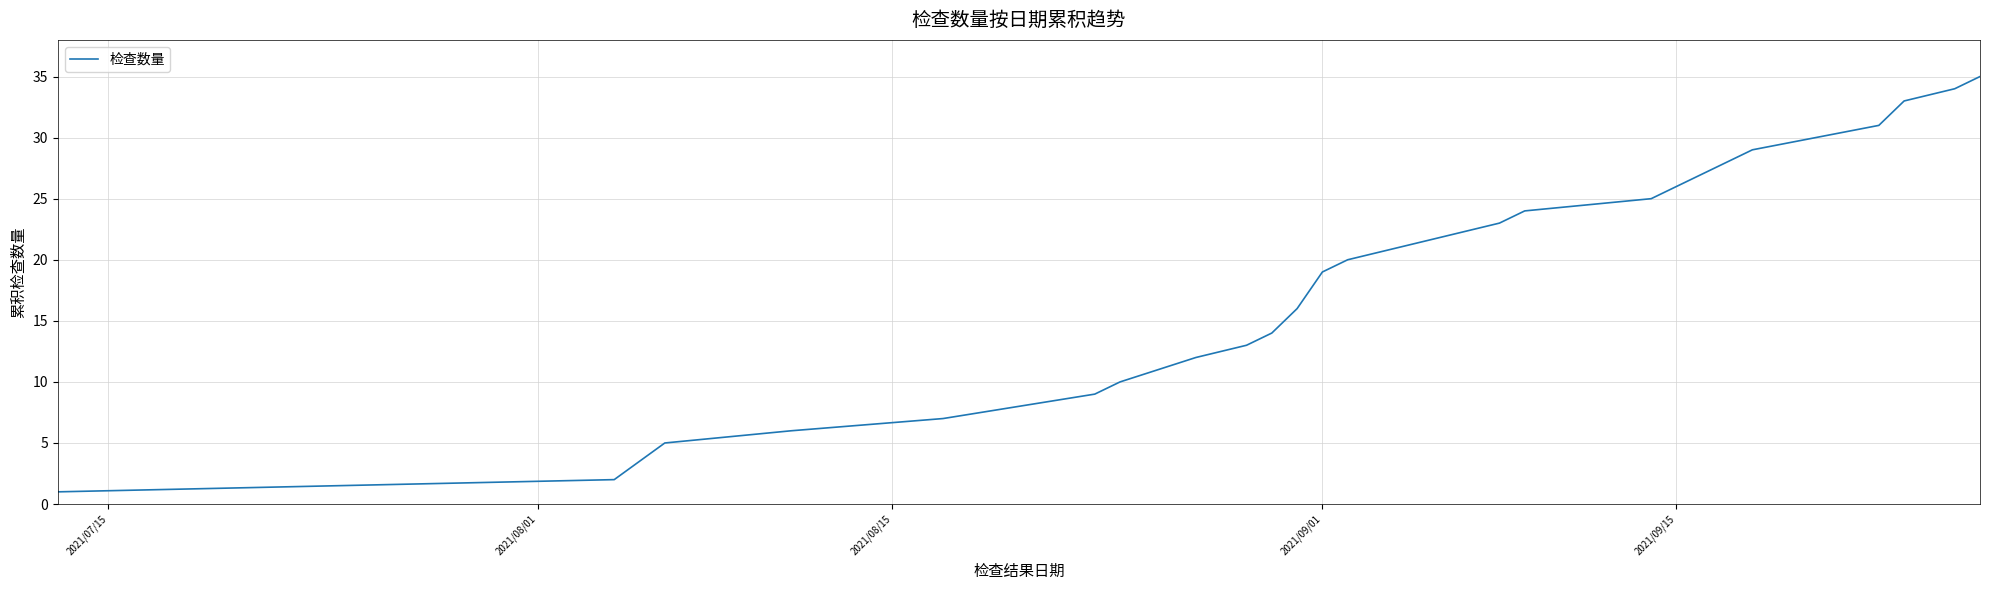

What is the greatest value displayed?

35